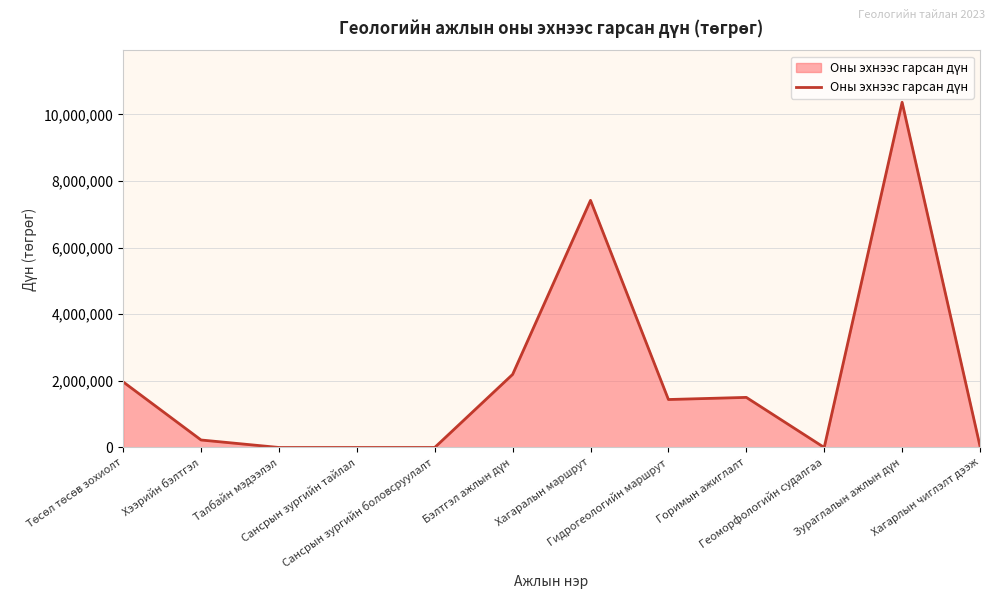

What is the maximum value shown in the chart?

10364000